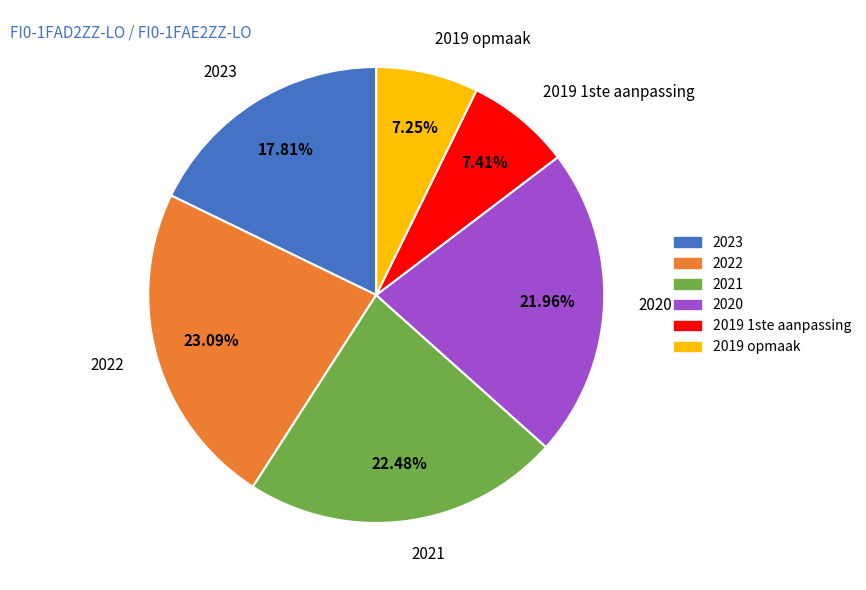

Which slice is the largest?

2022